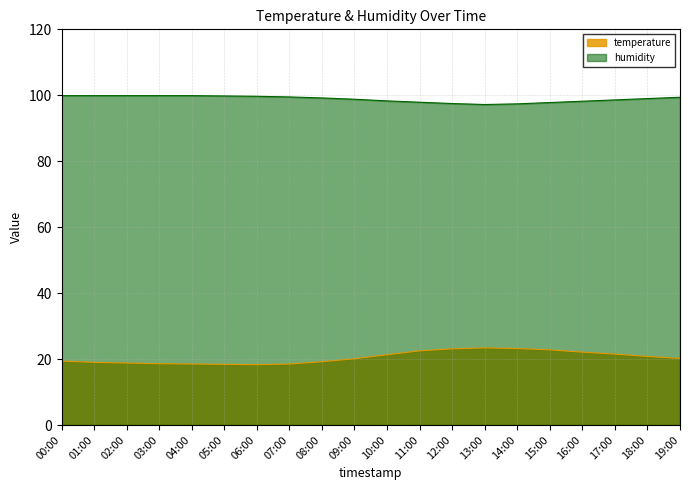

Rank the categories by temperature value from highest to lowest.

13:00, 14:00, 12:00, 15:00, 11:00, 16:00, 17:00, 10:00, 18:00, 19:00, 09:00, 00:00, 08:00, 01:00, 02:00, 03:00, 04:00, 07:00, 05:00, 06:00